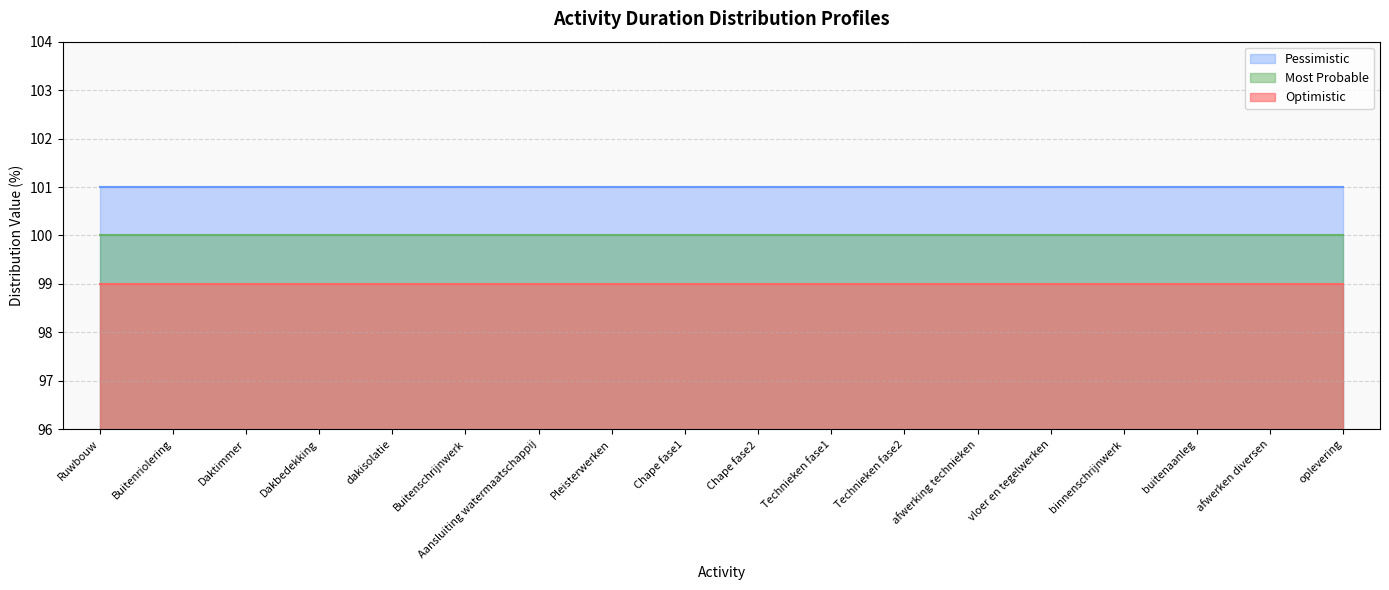

Which label corresponds to the smallest value in the chart?

Ruwbouw